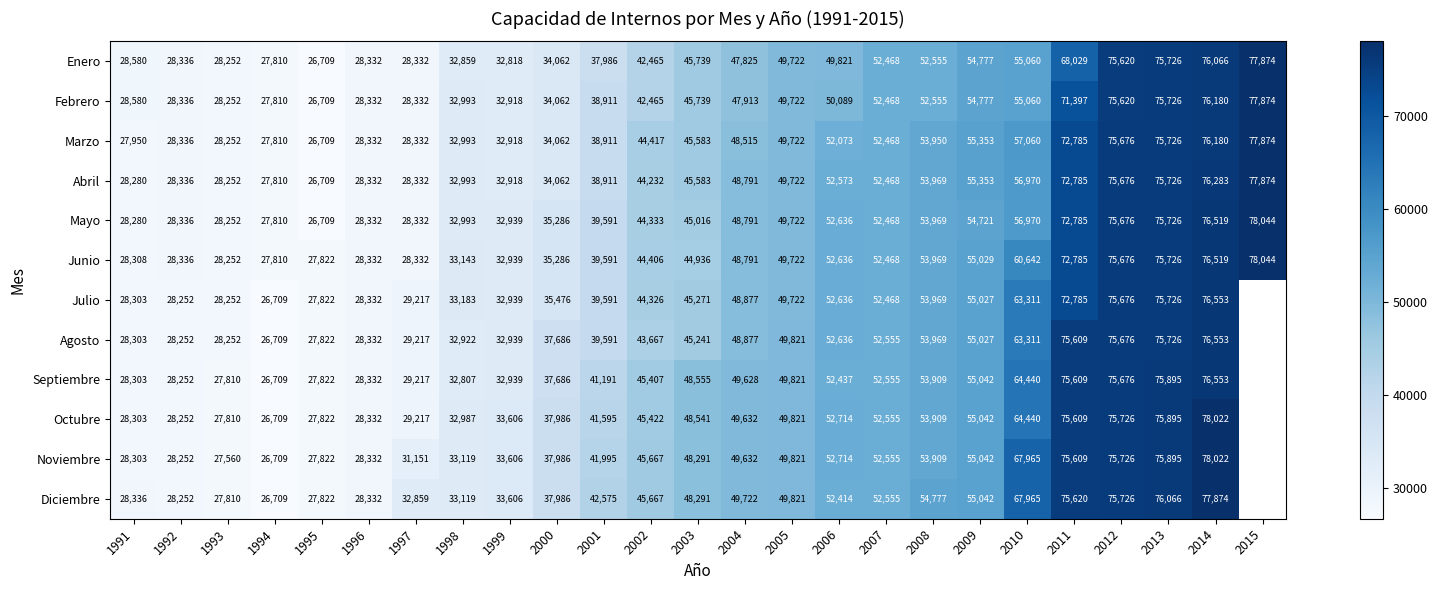

What is the total value across all series at 2013?

909559